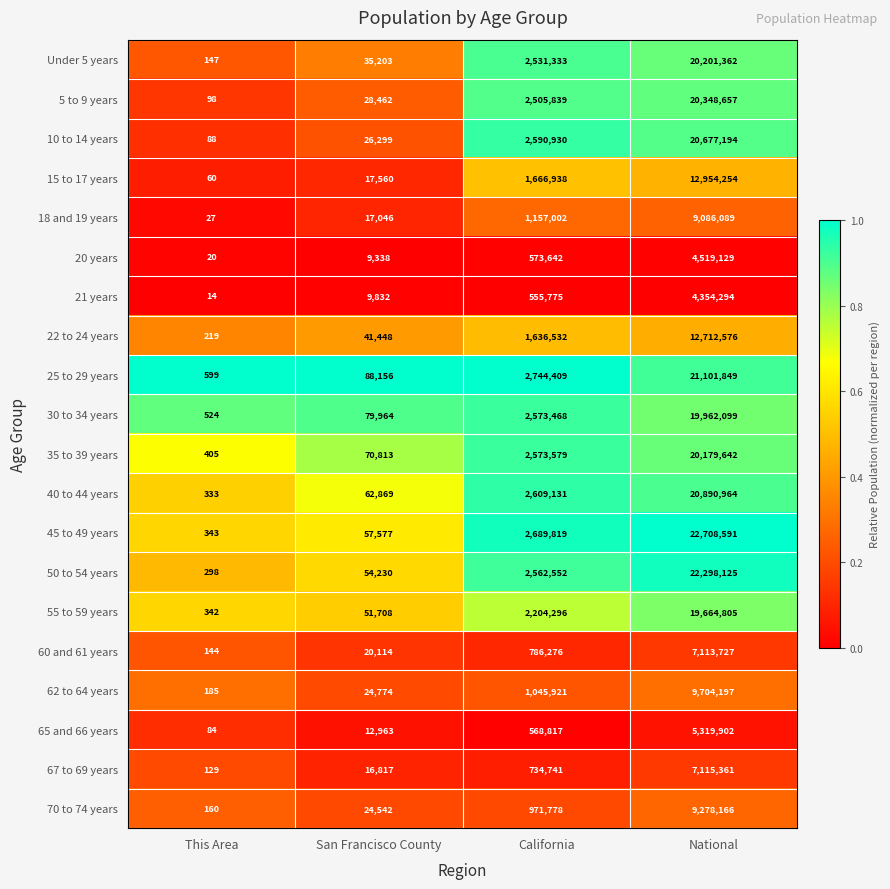

How many data points does each series have?

4